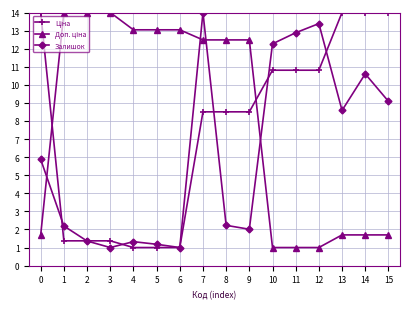

At which category does Залишок reach its first local valley?

3